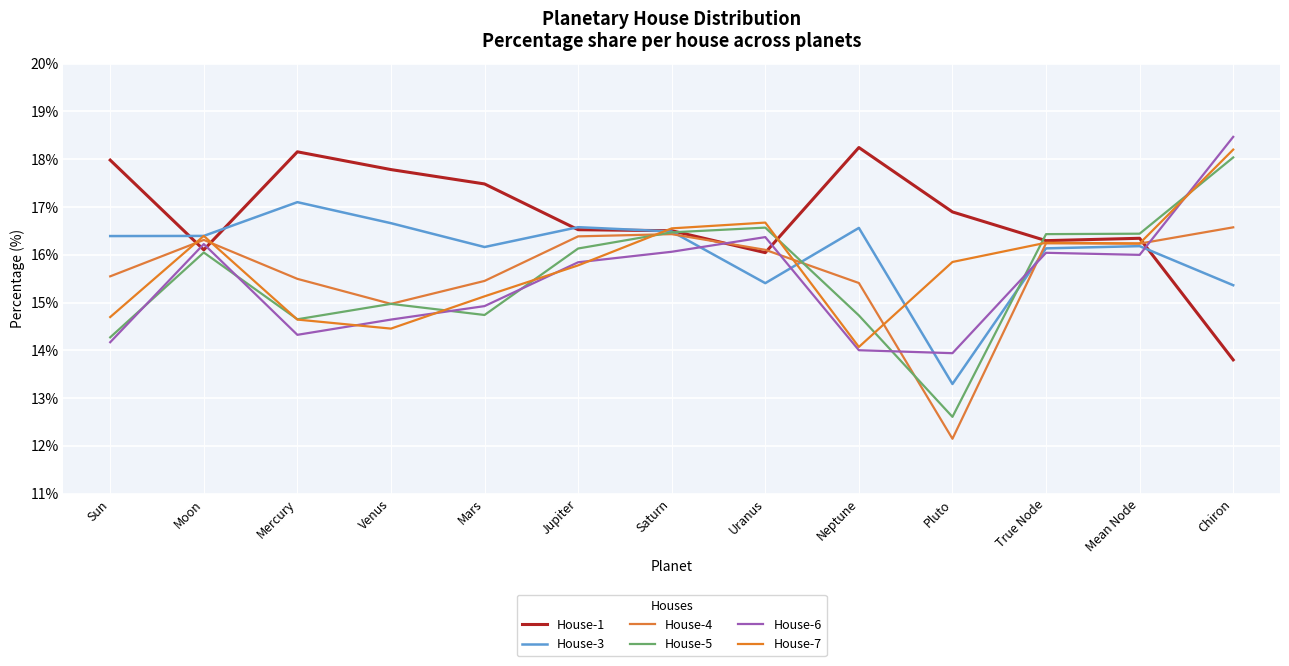

Is the value of House-3 at Neptune greater than the value of House-7 at Mean Node?

Yes